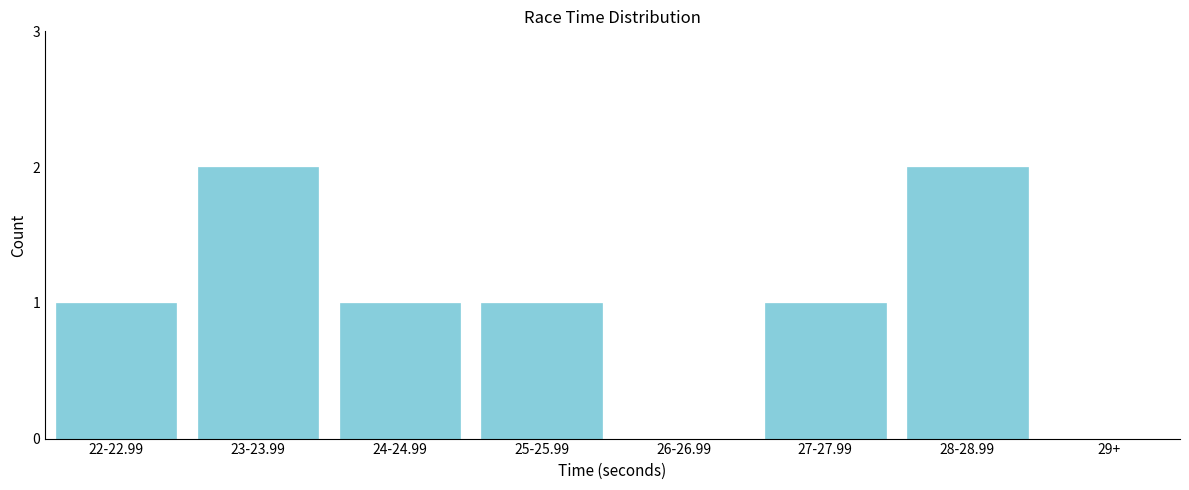

Reading left to right, extract all data points from this chart.

22-22.99=1	23-23.99=2	24-24.99=1	25-25.99=1	26-26.99=0	27-27.99=1	28-28.99=2	29+=0